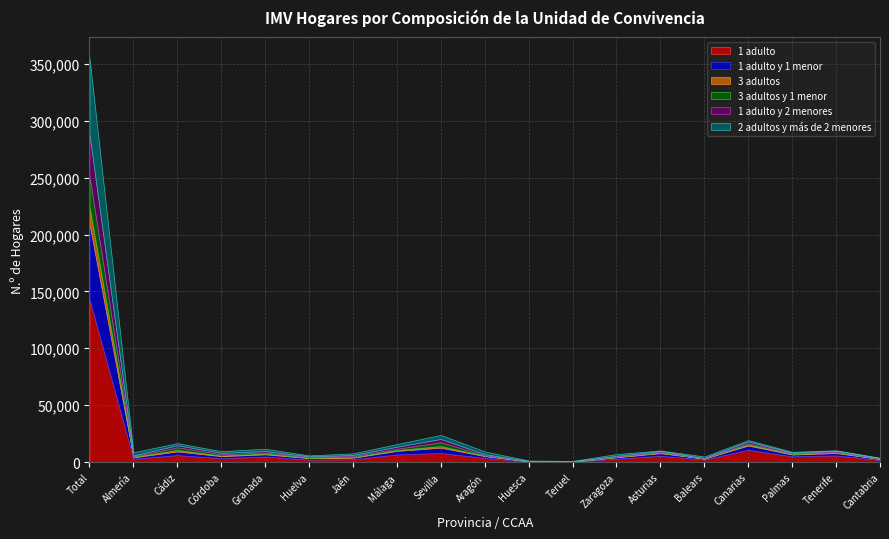

Which series changed the most between Palmas and Tenerife?

1 adulto